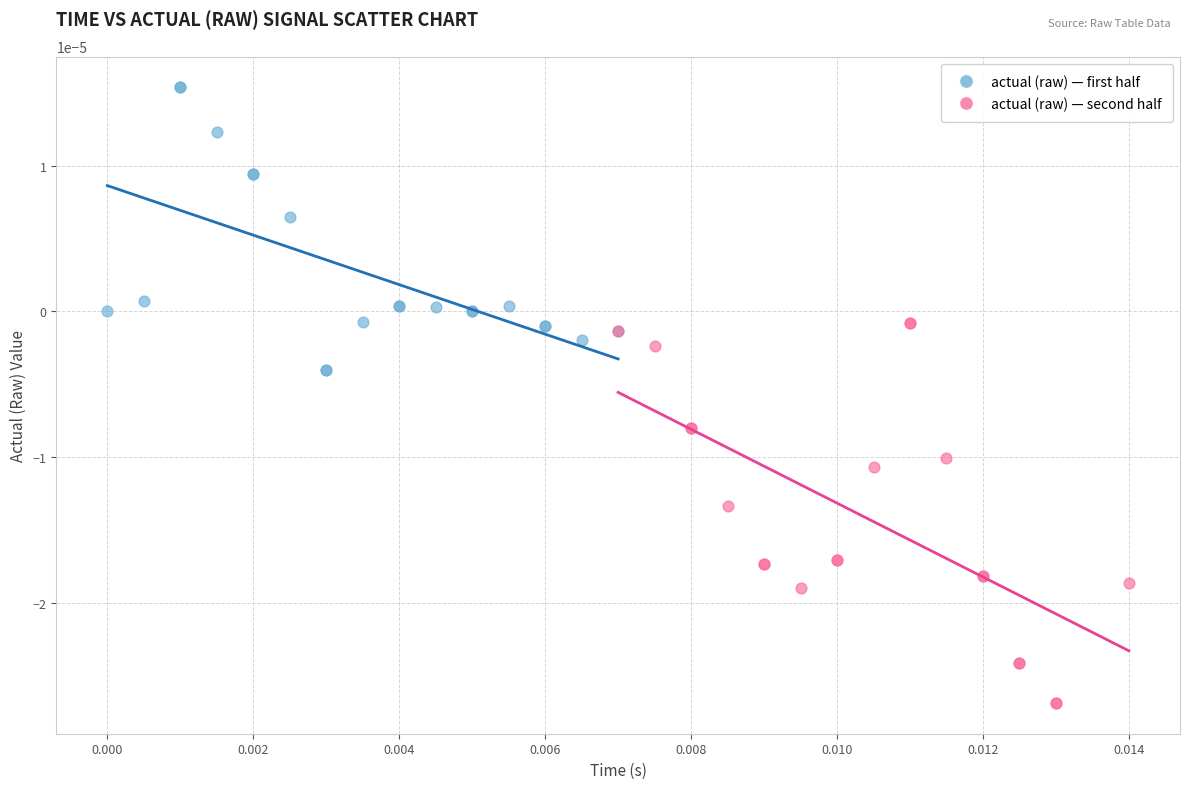

Which series has the widest spread of Y values?

actual (raw) — second half